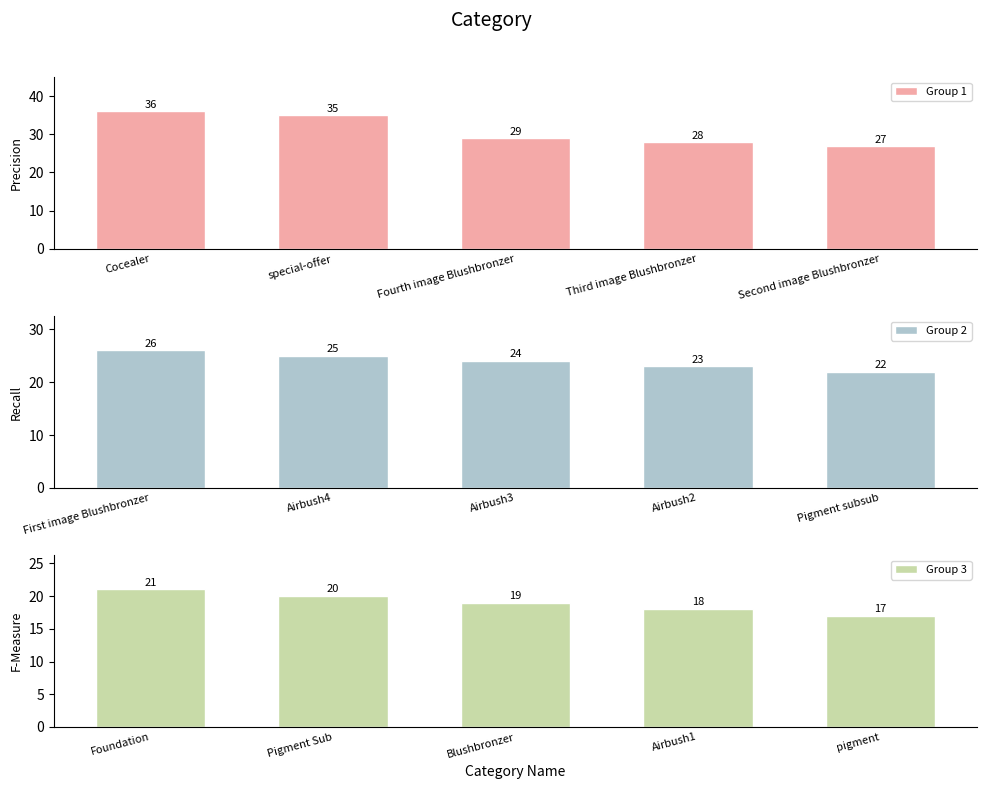

Is it true that Group 1 equals 19 at special-offer?

False